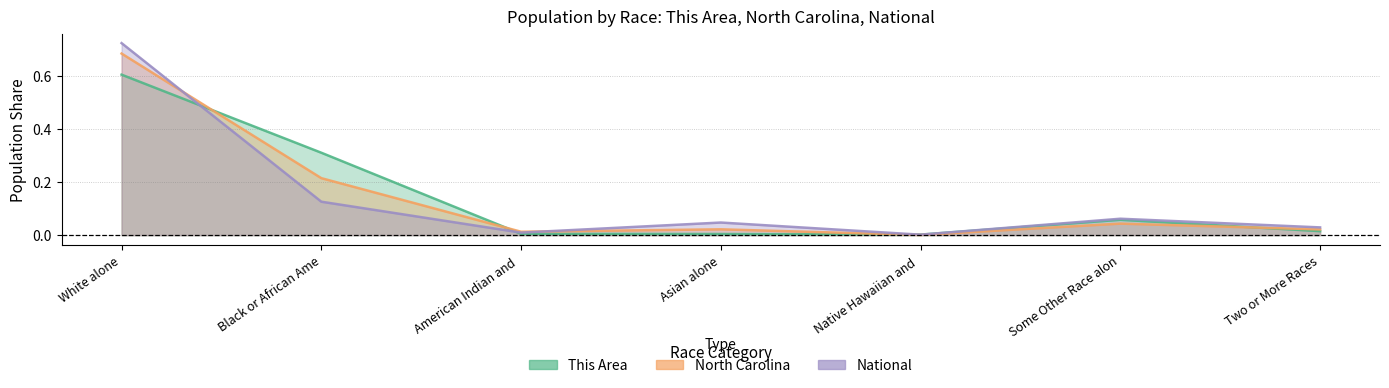

Count the number of data series in this chart.

3